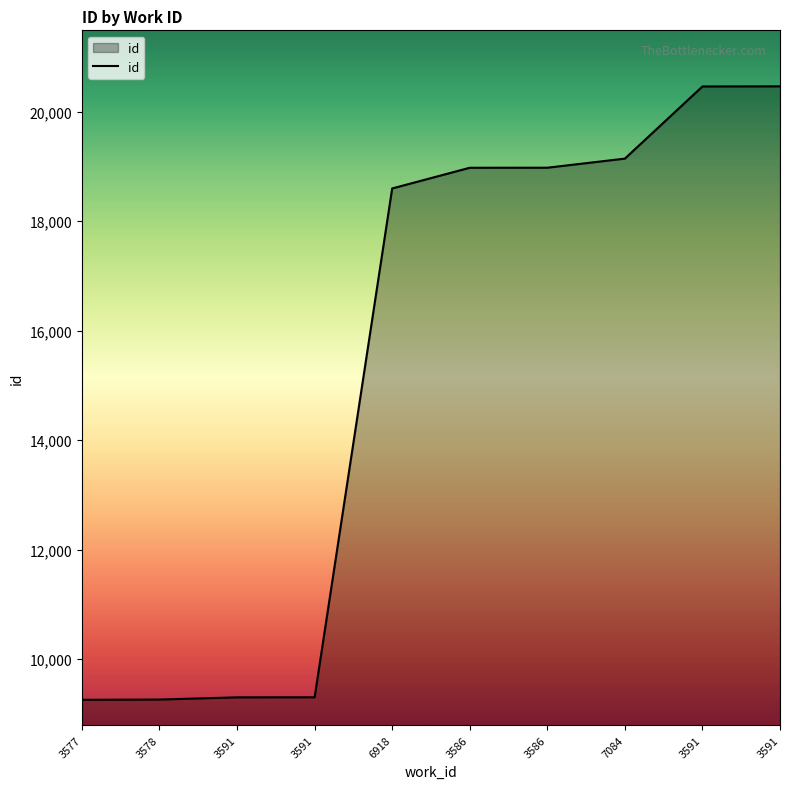

Does the chart have visible grid lines?

No